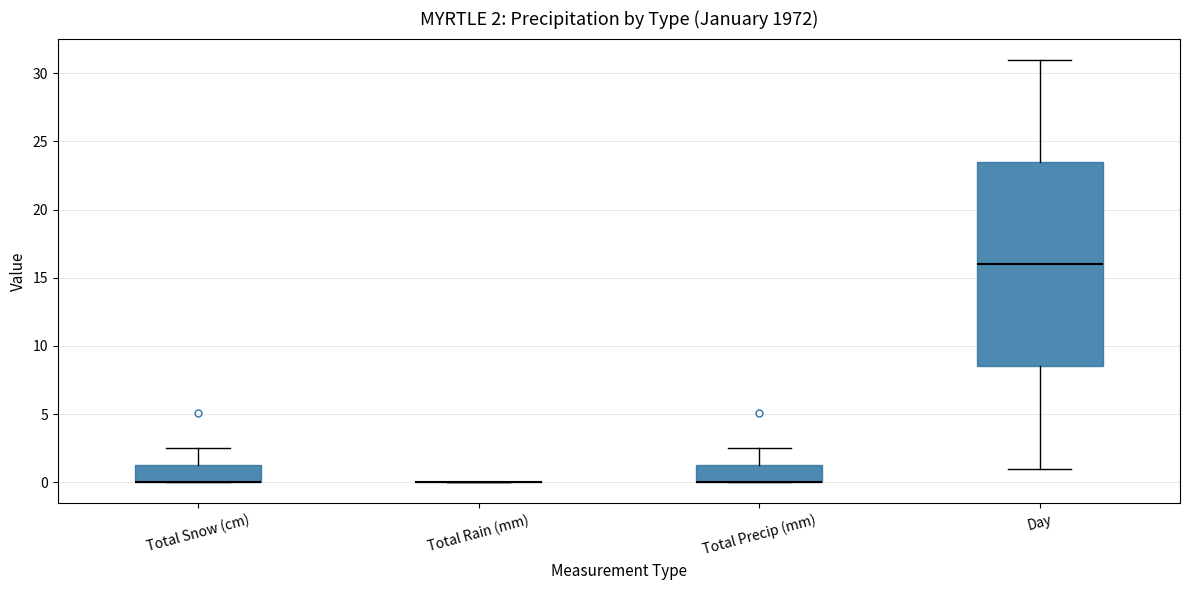

Which box is the tallest, from its lower edge to its upper edge?

Day